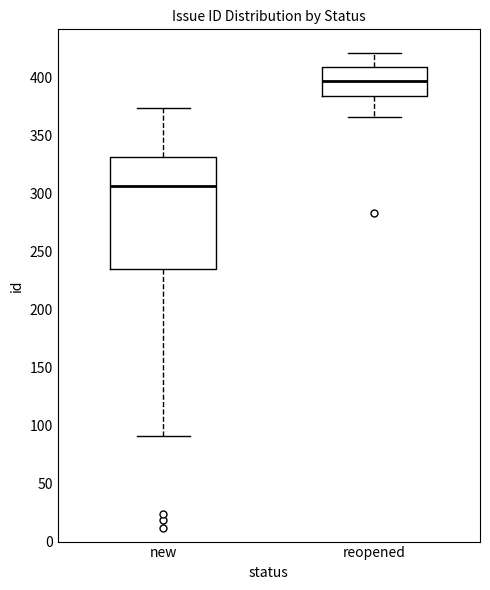

Reading left to right, transcribe this box plot: for each box, give where its median line is, the range the box spans, and where its two whiskers end, as read against the y-axis. The values are not printed on the chart, so give them approximately, as read against the axis.

new: median 305, box 235 to 330, whiskers 90 to 375
reopened: median 395, box 385 to 410, whiskers 365 to 420